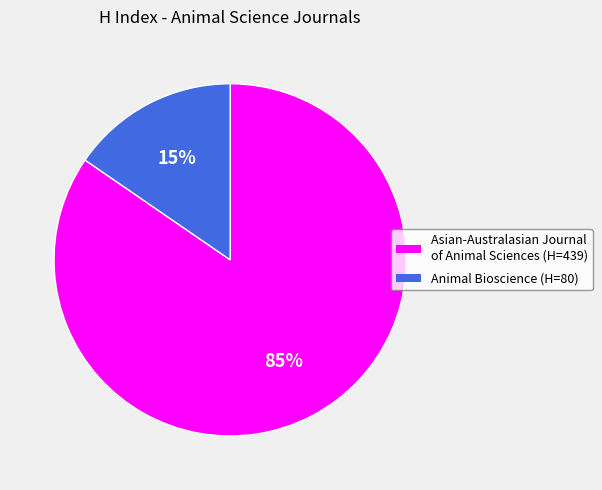

Which slice is the largest?

Asian-Australasian Journal of Animal Sciences